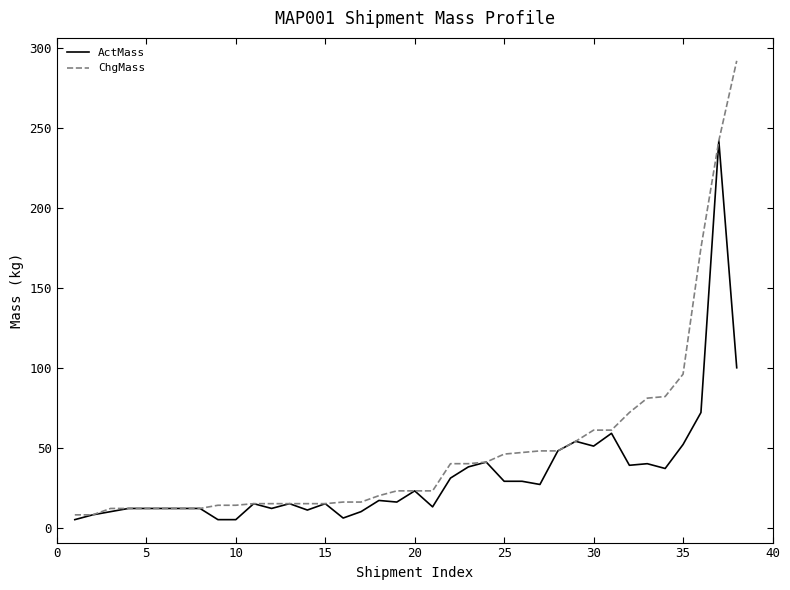

Which series has the largest total across all categories?

ChgMass